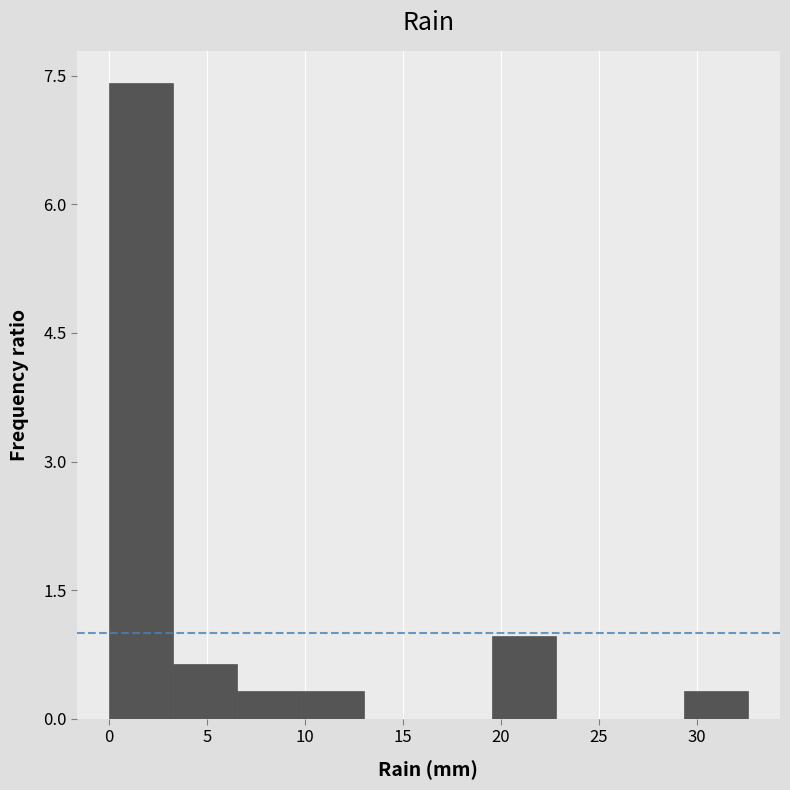

What is the height of the bar covering 0.0 to 3.5 on the x-axis? Neither the bar edges nor the heights are printed on the chart, so give them approximately, as read against the axes.

7.4